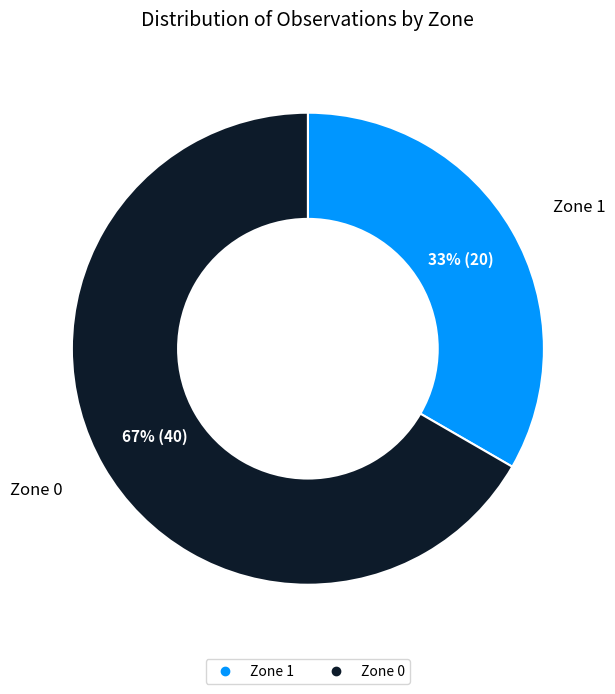

Is Zone 0 the majority of the pie?

Yes